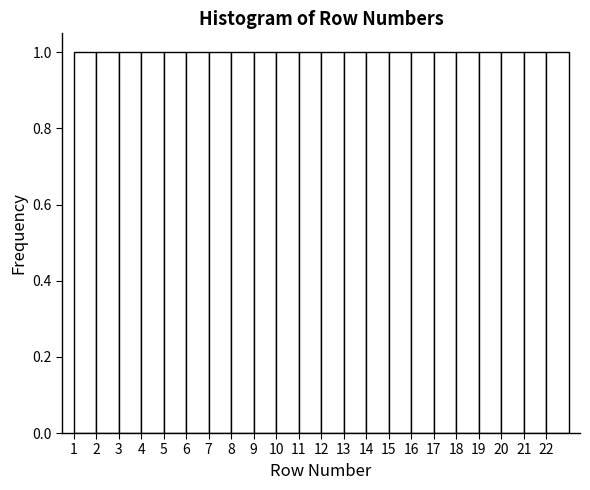

How tall is the bar that spans 3 to 4 on the x-axis? The values are not printed on the chart, so give them approximately, as read against the axis.

1